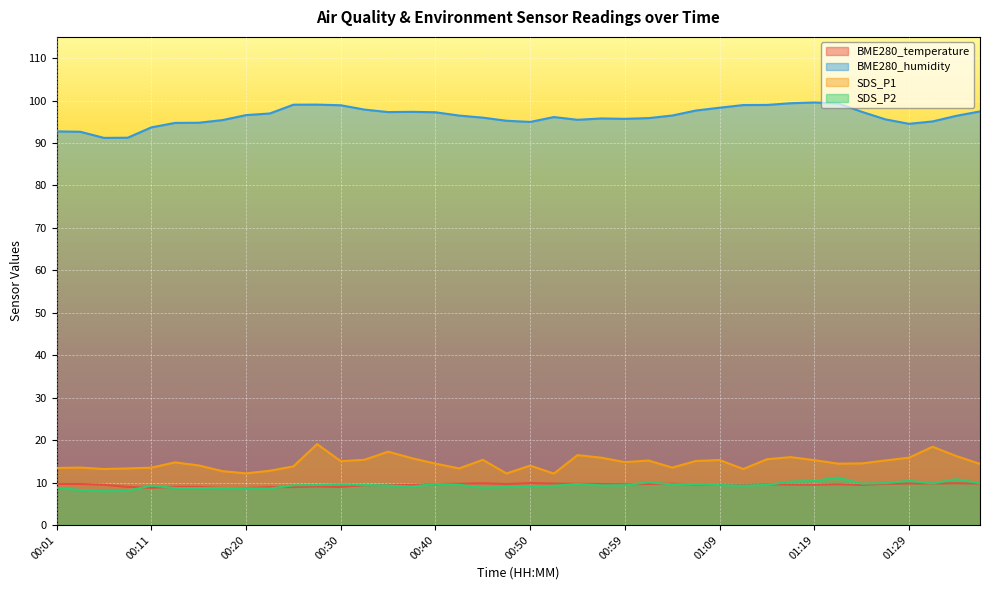

At 00:01, list the series in order from smallest to largest.

SDS_P2, BME280_temperature, SDS_P1, BME280_humidity